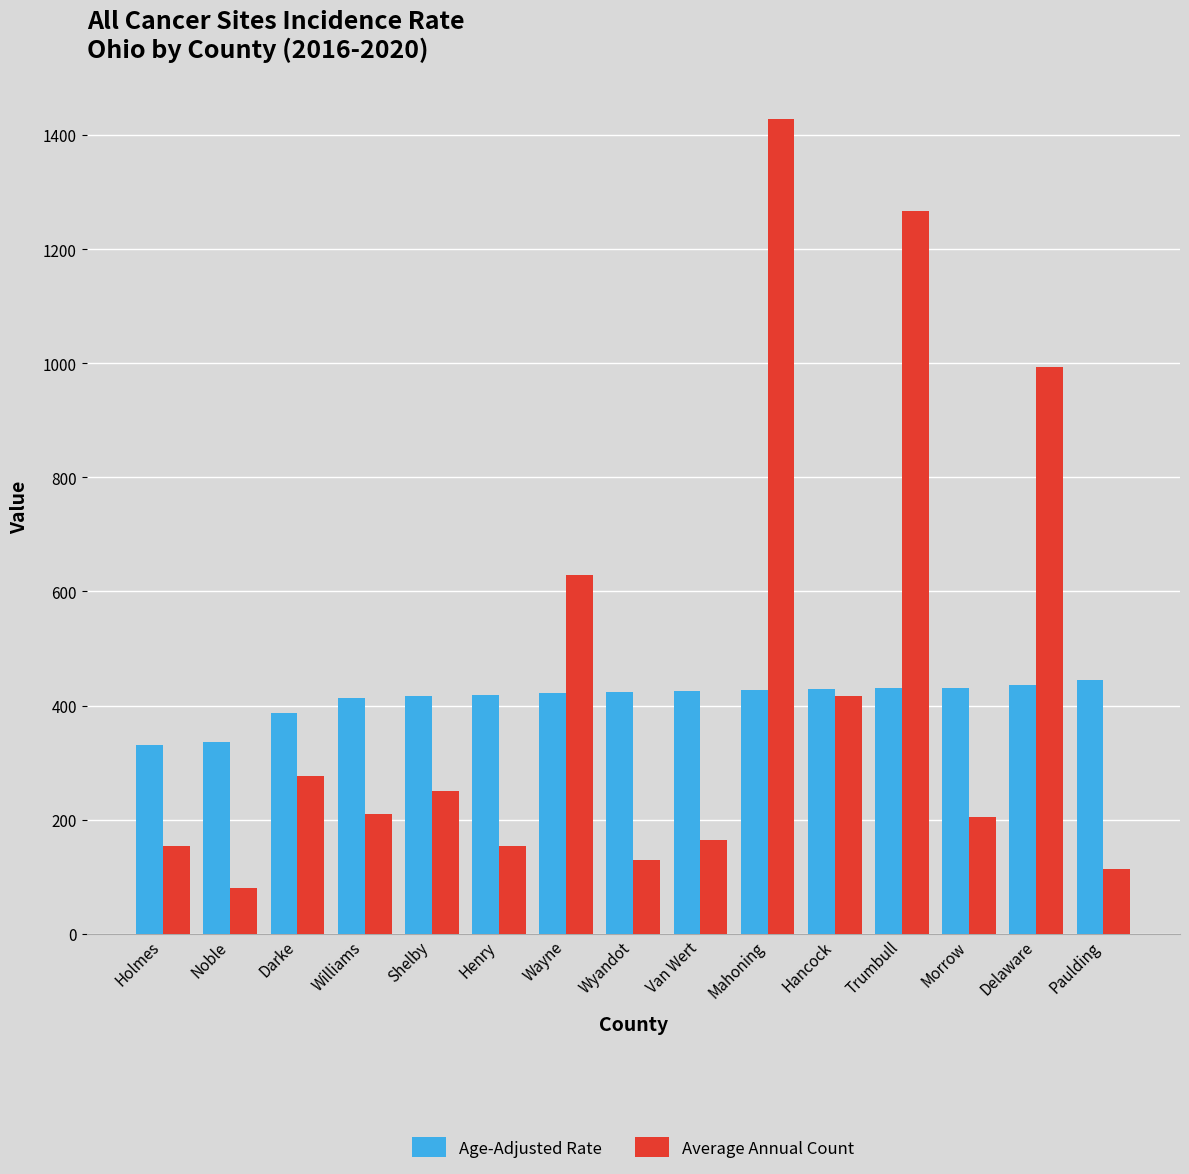

At Wyandot, list the series in order from smallest to largest.

Average Annual Count, Age-Adjusted Rate